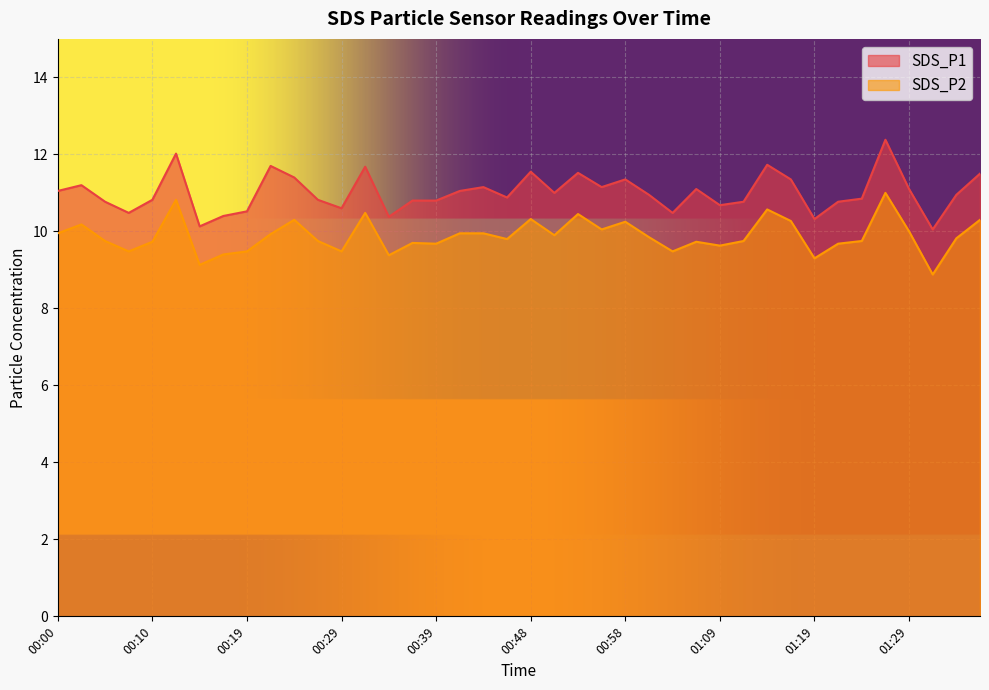

True or false: SDS_P2 and SDS_P1 intersect in this chart.

False